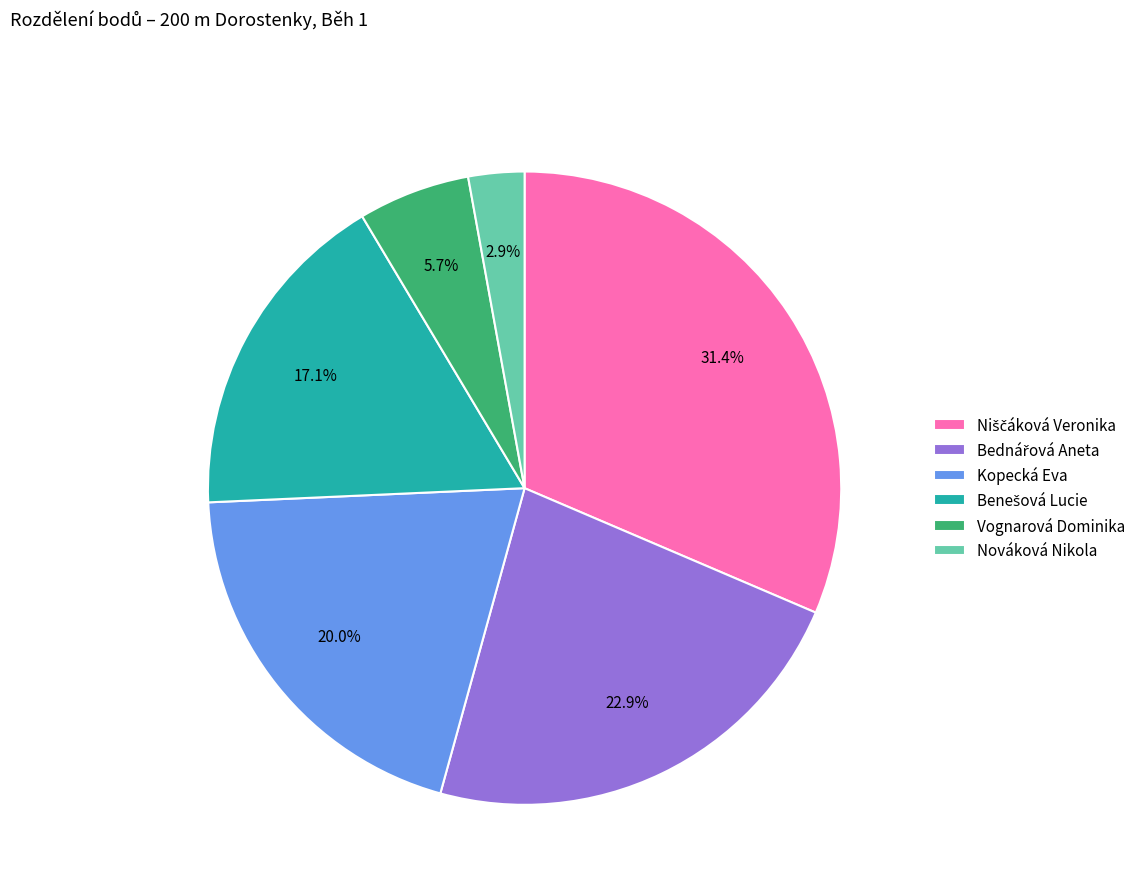

Does any single category account for the majority?

No